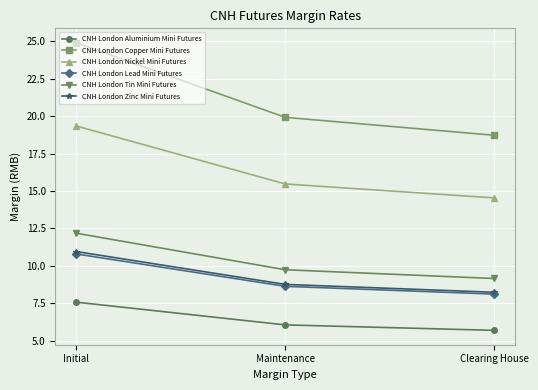

At which category does the chart reach its peak across all series?

Initial